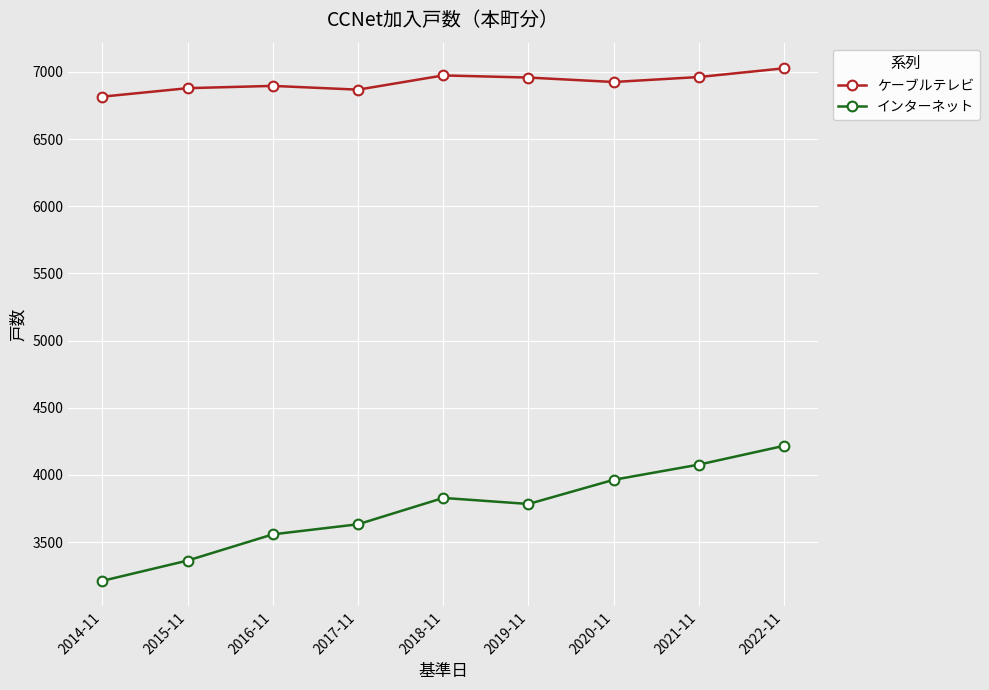

What is the average value of the インターネット series?

3737